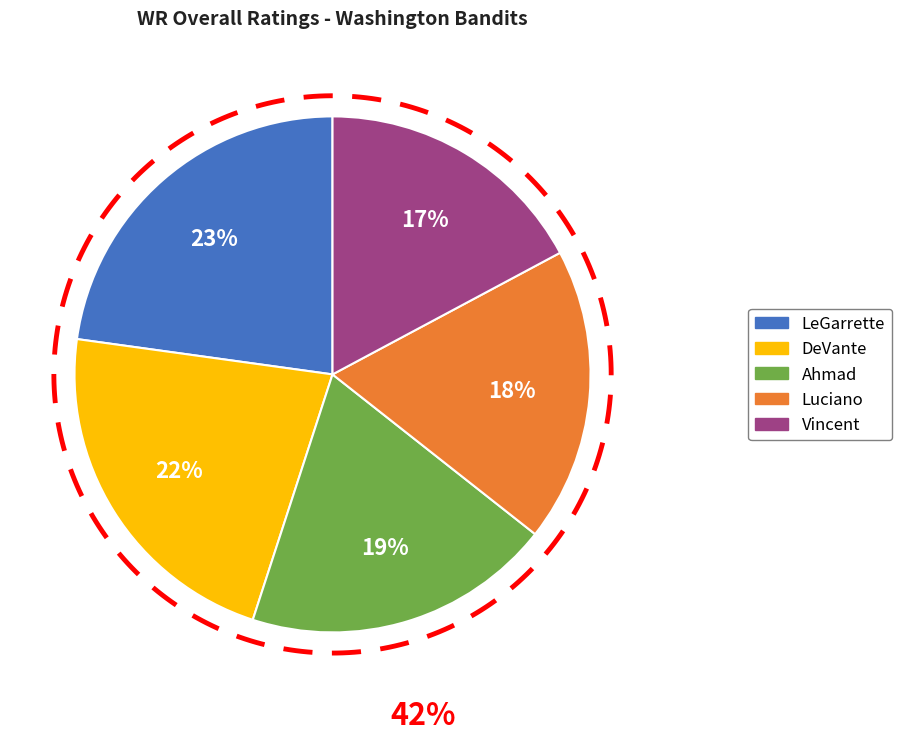

Is it true that Vincent is 31% of the pie?

False